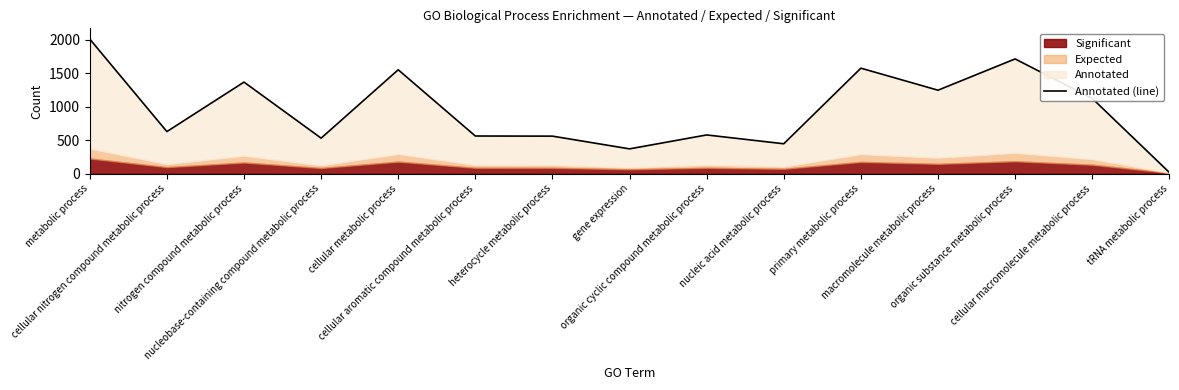

Reading left to right, extract all data points from this chart.

2010	629	1368	531	1552	563	561	371	579	447	1576	1247	1714	1125	19